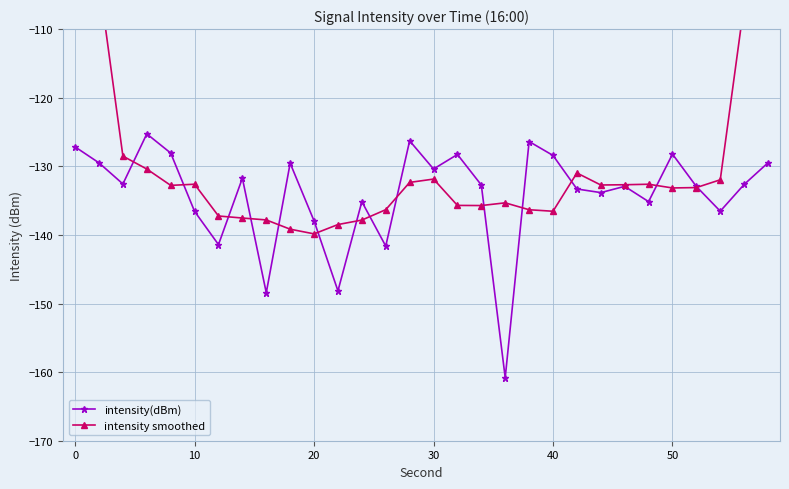

After their last crossing, which series has the higher values: intensity smoothed or intensity(dBm)?

intensity smoothed